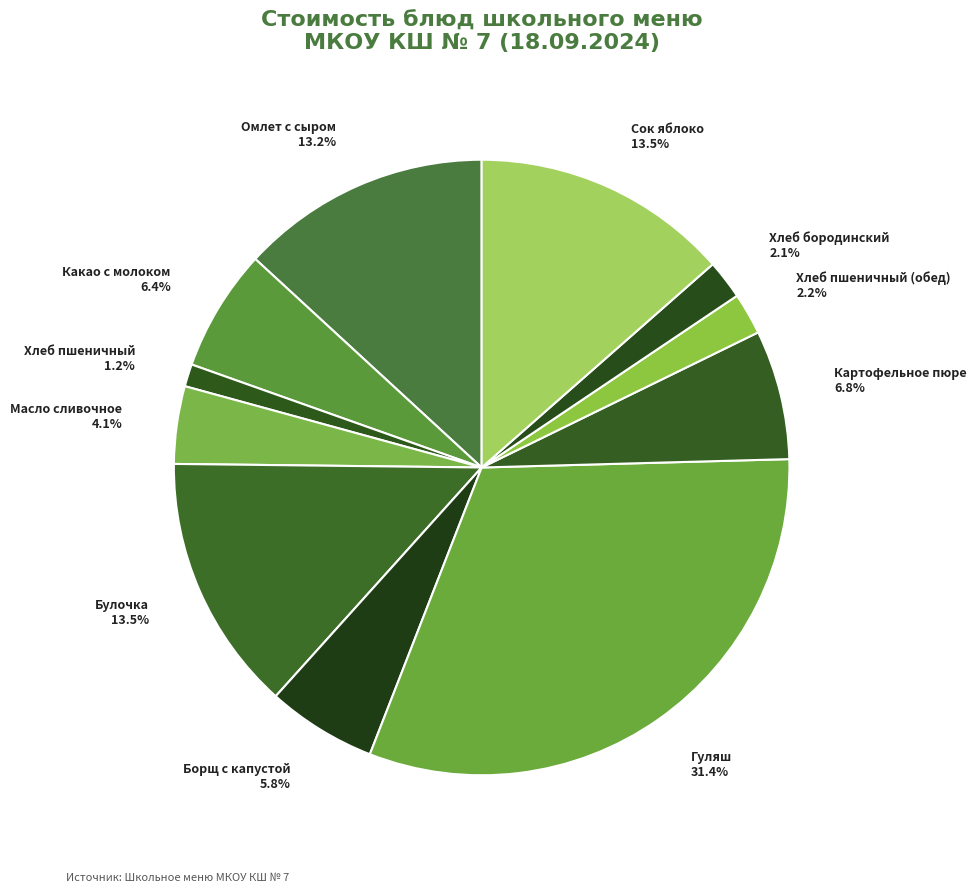

Do Какао с молоком and Булочка together represent more than half of the pie?

No